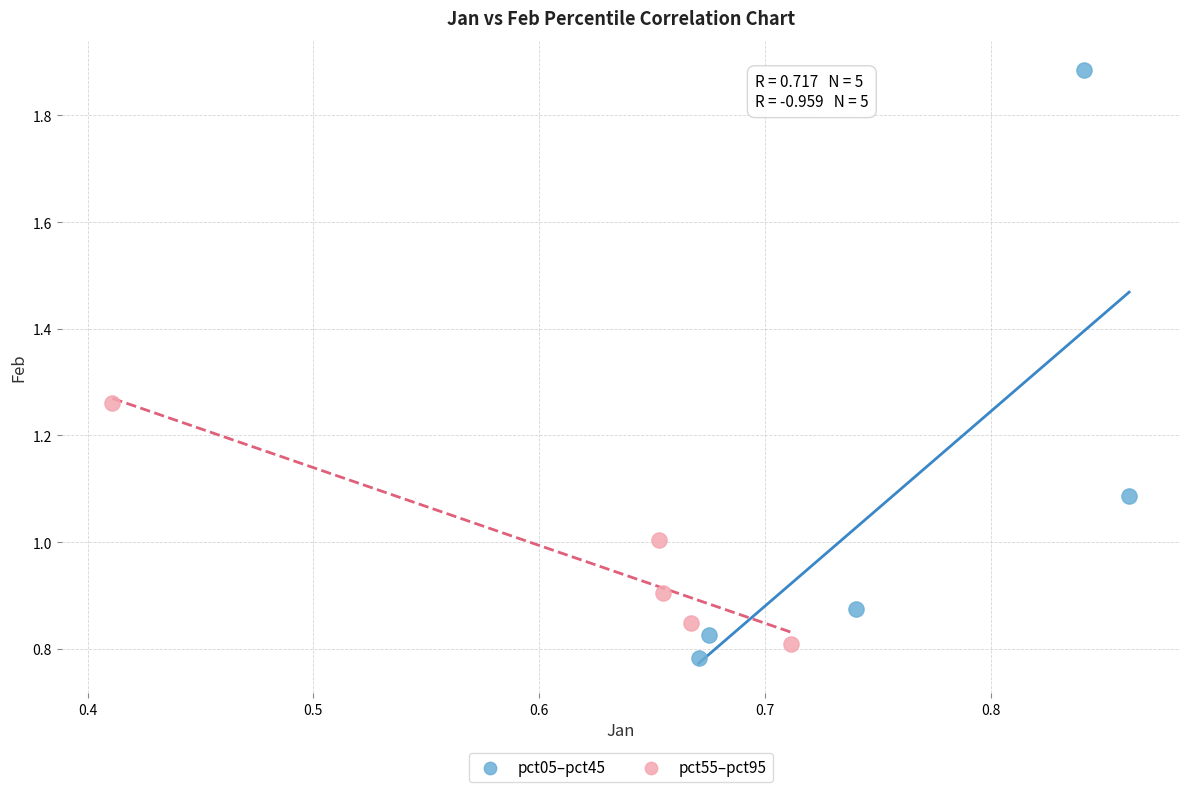

Which series has the largest Y range (max minus min)?

pct05–pct45